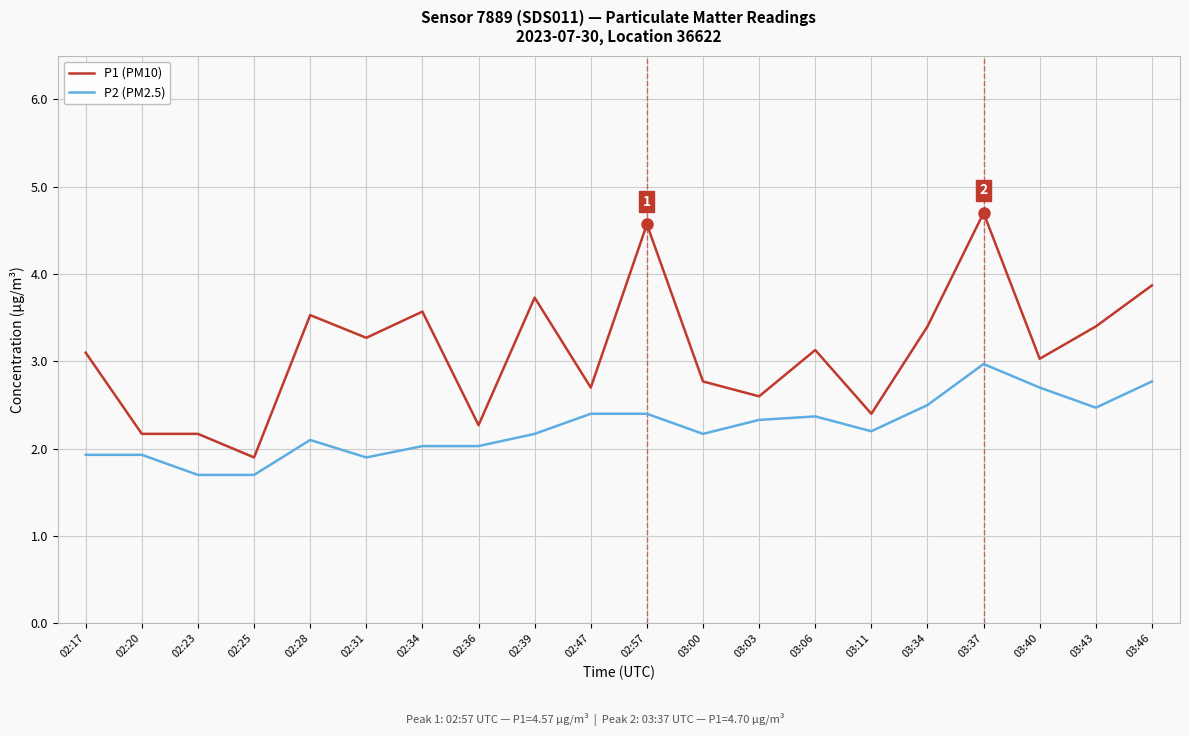

True or false: P1 (PM10) and P2 (PM2.5) cross at least once.

False